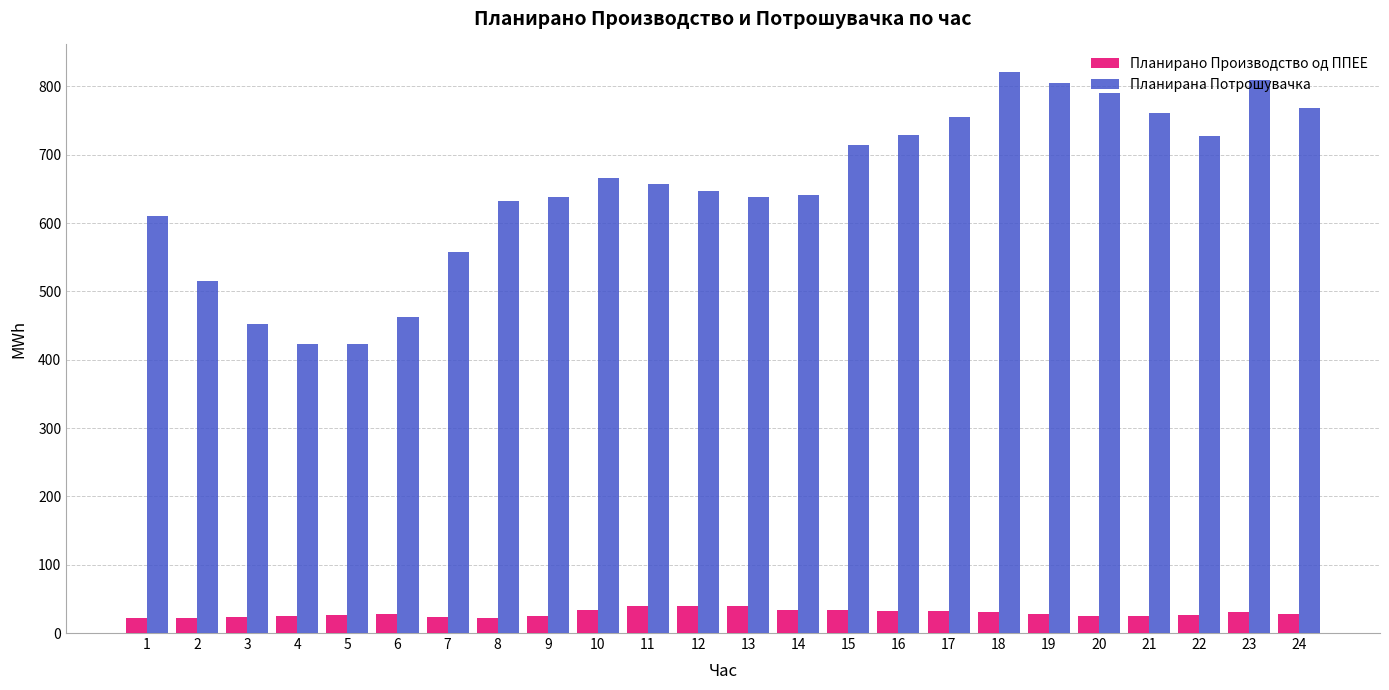

Which series has the largest total across all categories?

Планирана Потрошувачка